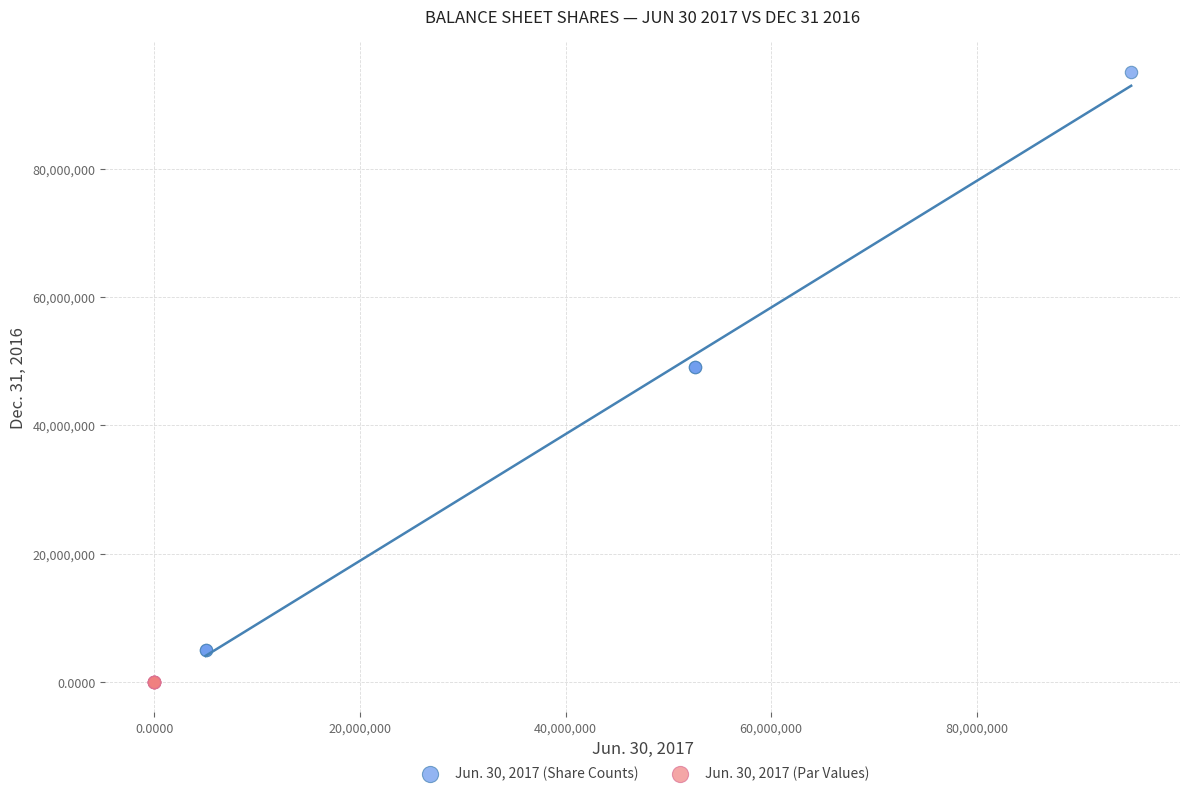

What are all the series names shown in the legend?

Jun. 30, 2017 (Share Counts), Jun. 30, 2017 (Par Values)